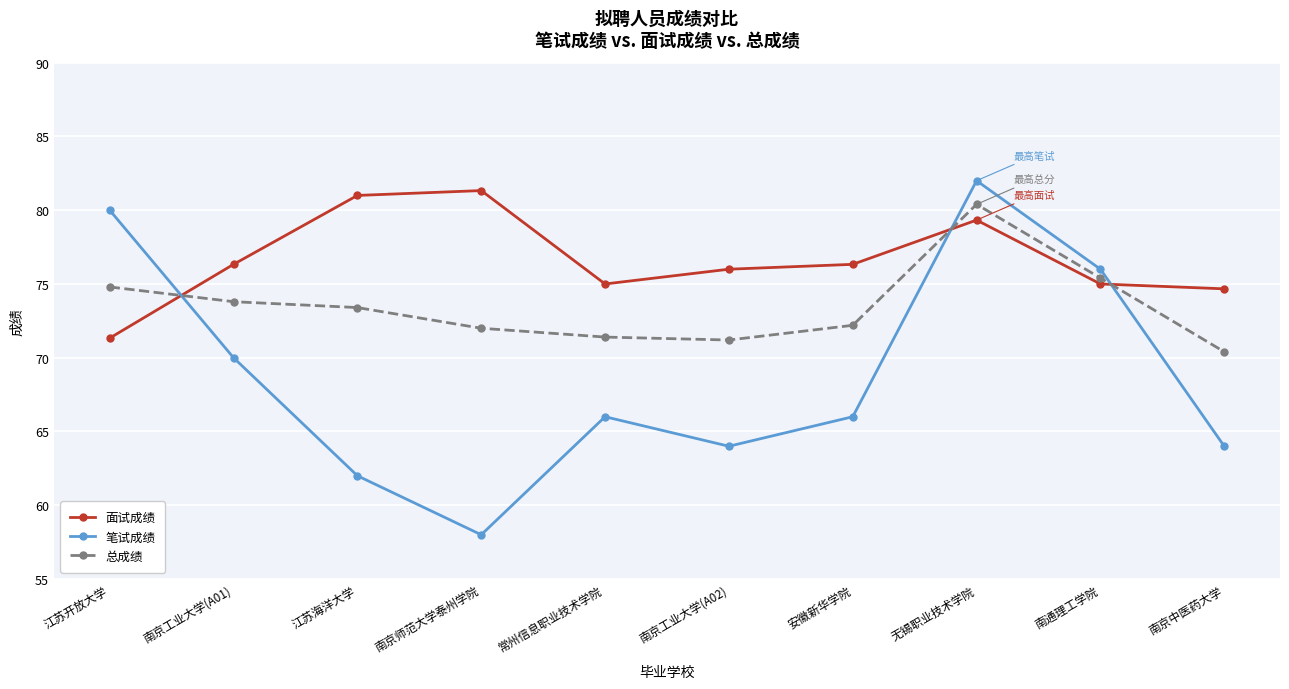

Is this an area chart (filled region under the line)?

No